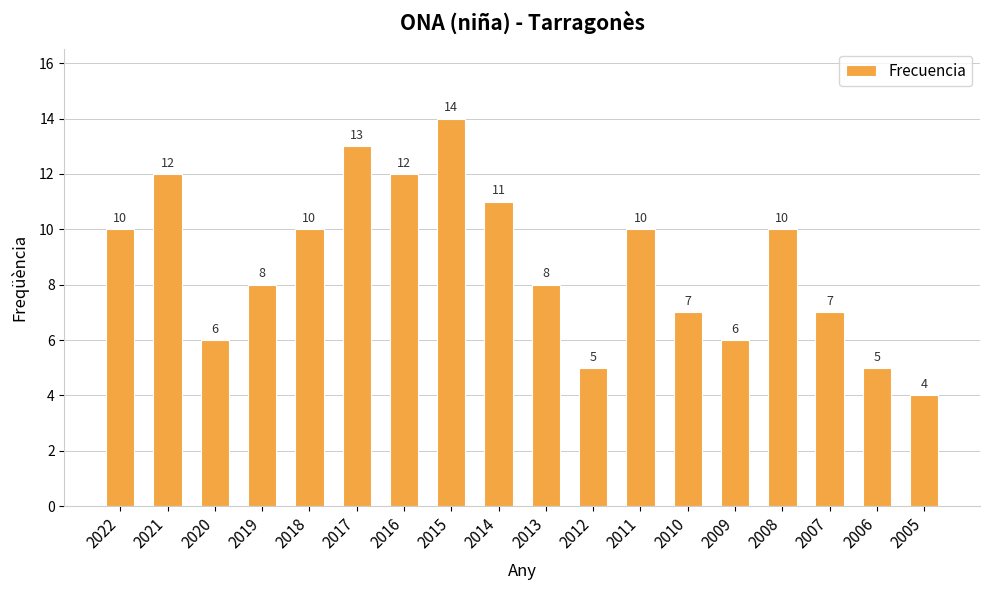

How many values are between 6 and 11?

11